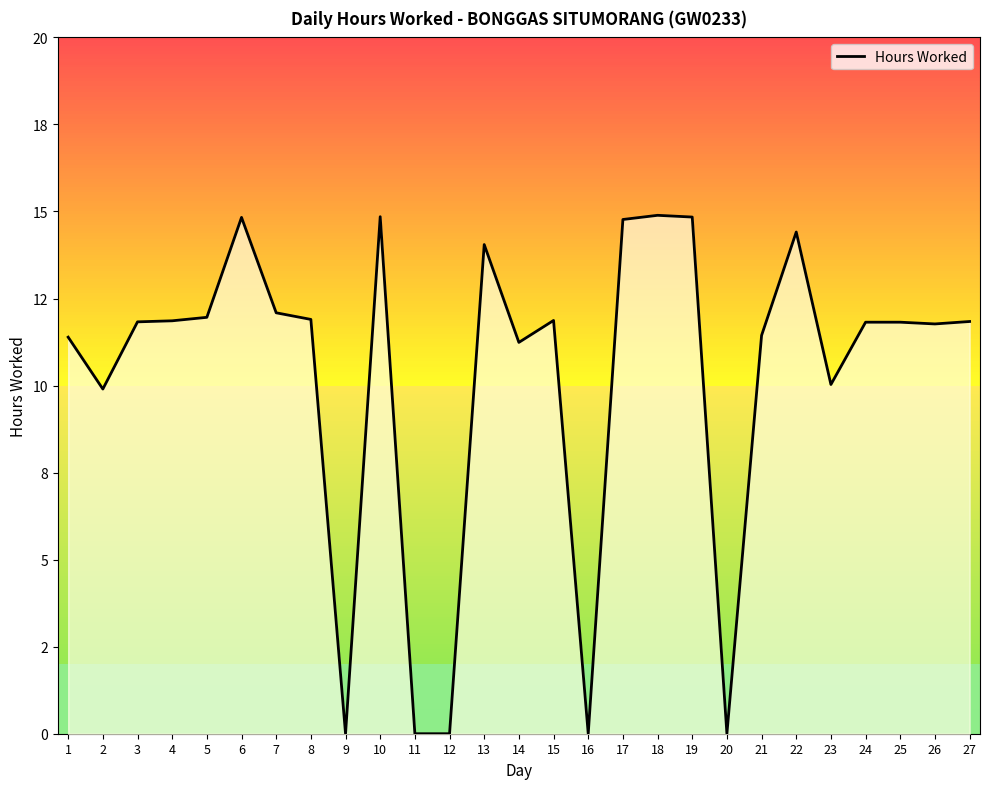

Rank the categories by value from lowest to highest.

9, 11, 12, 16, 20, 2, 23, 14, 1, 21, 26, 24, 25, 3, 27, 4, 15, 8, 5, 7, 13, 22, 17, 6, 19, 10, 18